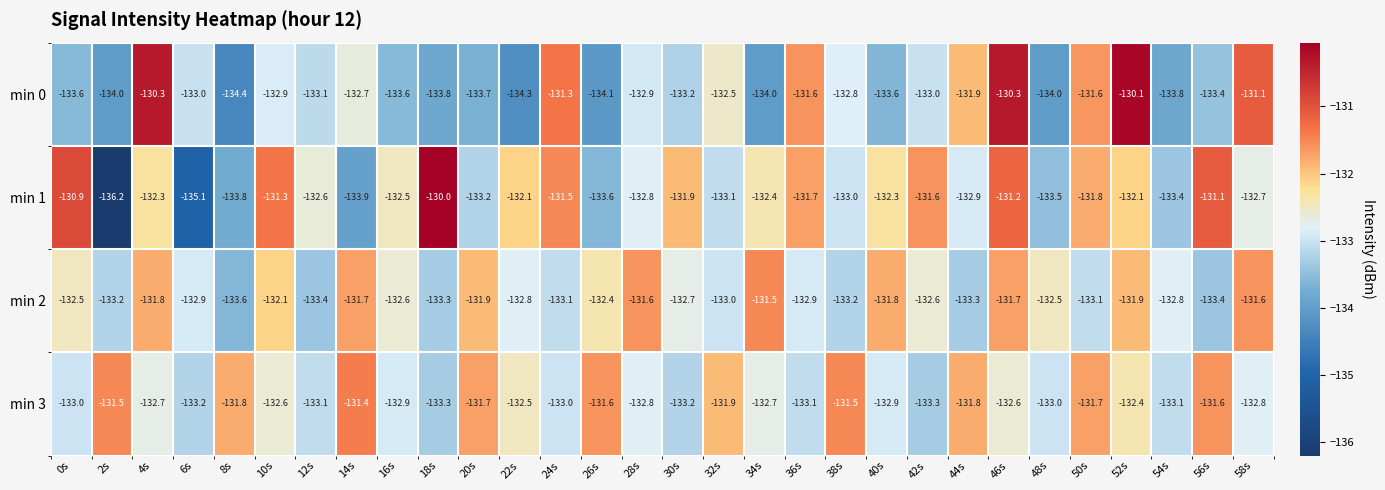

What is the difference between the maximum and minimum values in the min 3 series?

1.9